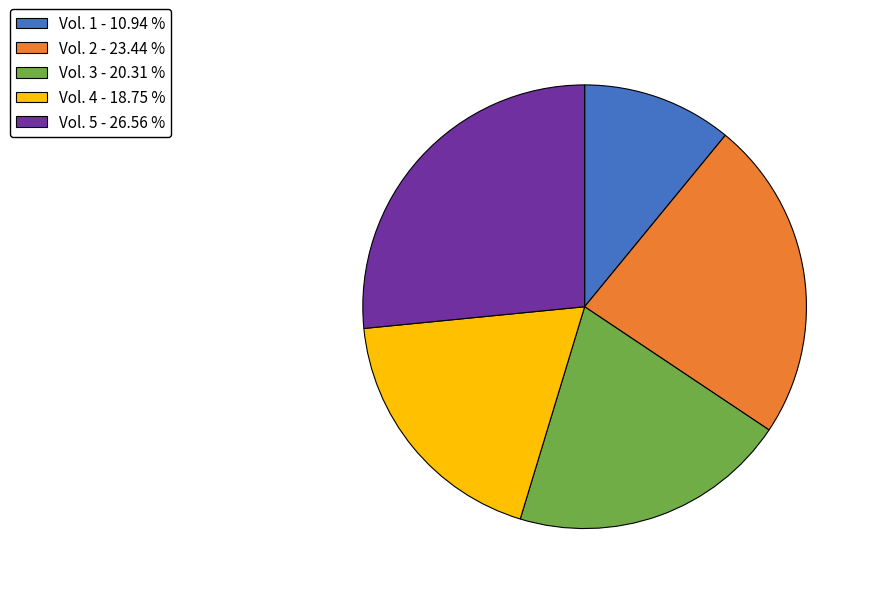

Approximately how many times larger is the value at Vol. 1 - 10.94 % compared to Vol. 3 - 20.31 %?

0.5